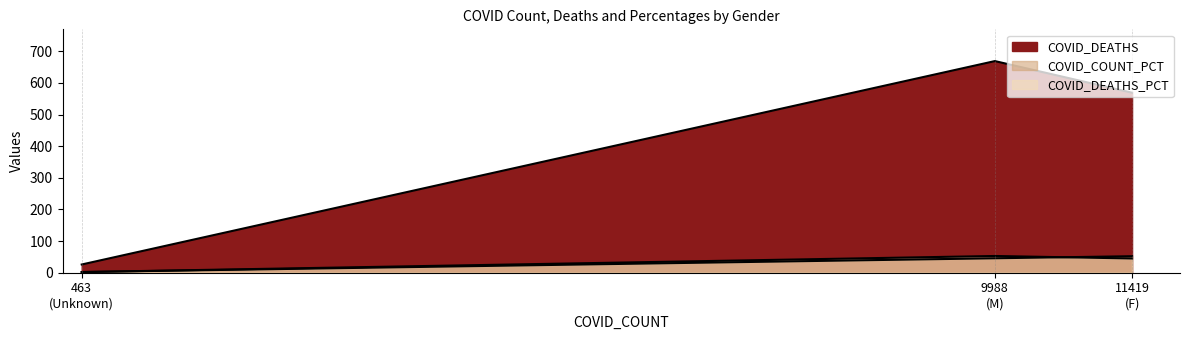

How many values in the COVID_COUNT_PCT series exceed 45?

2